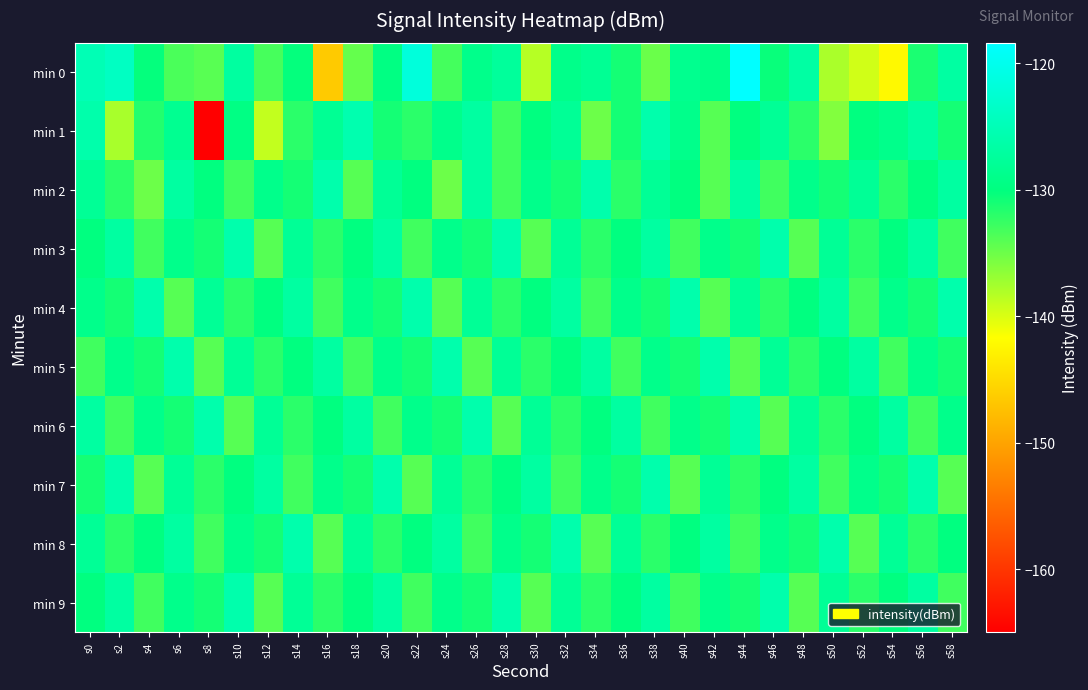

Count the number of categories in the chart.

30